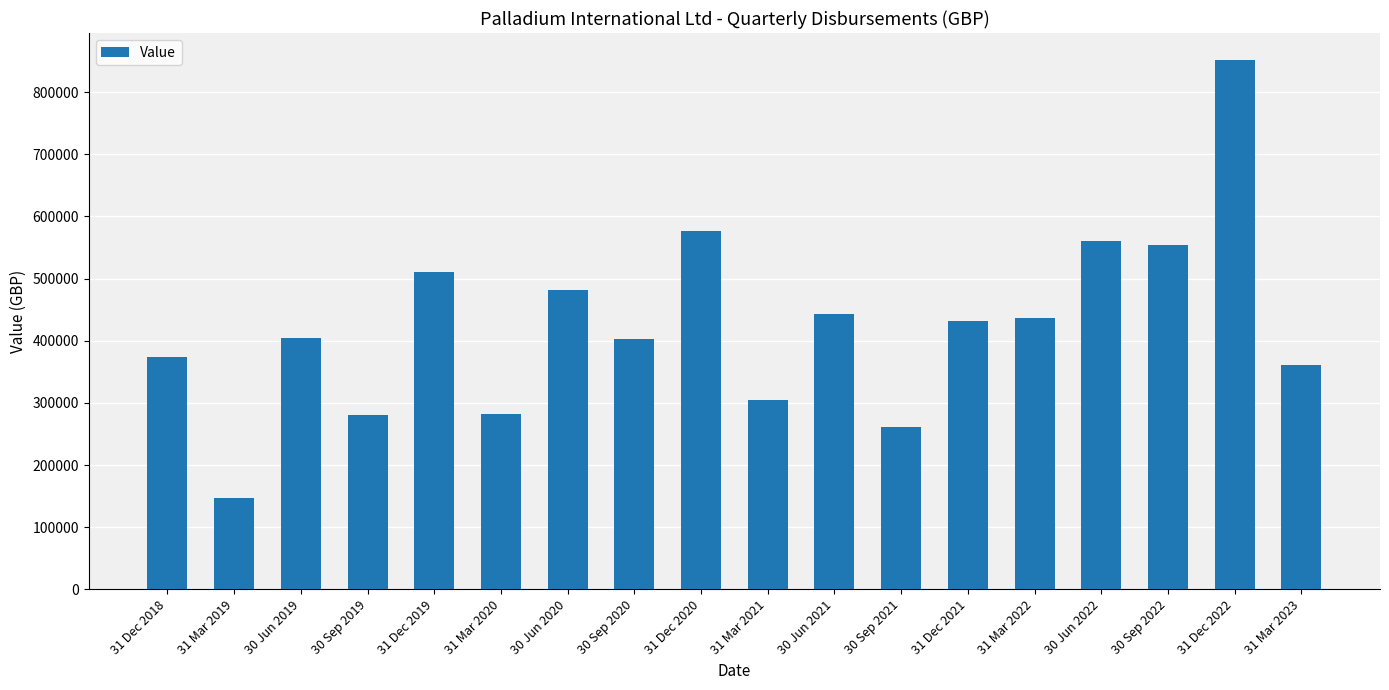

What is the average value?

425757